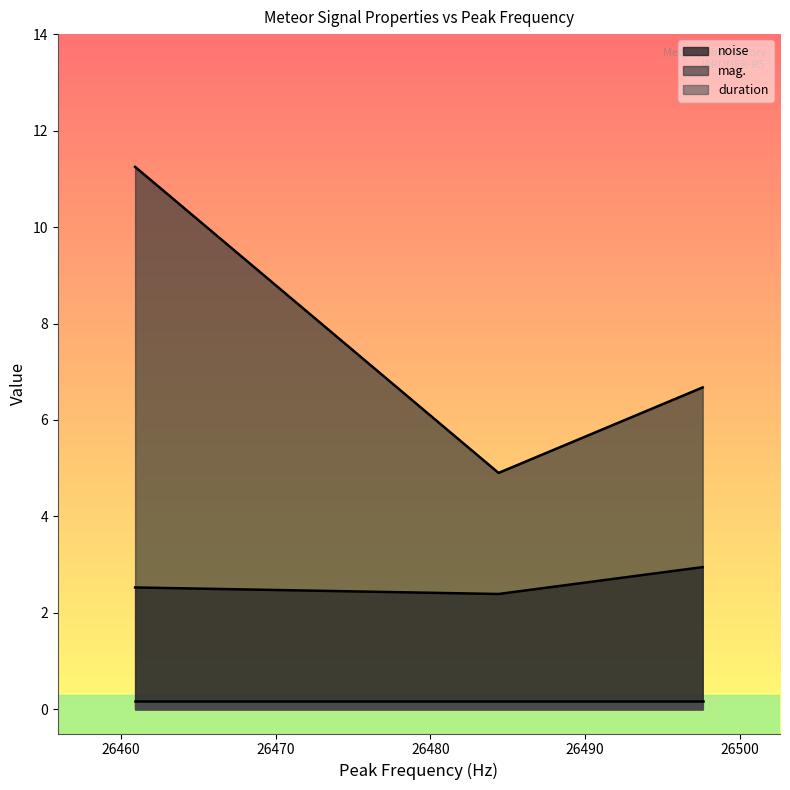

Is it true that noise equals 1.0 at 26460.9?

False